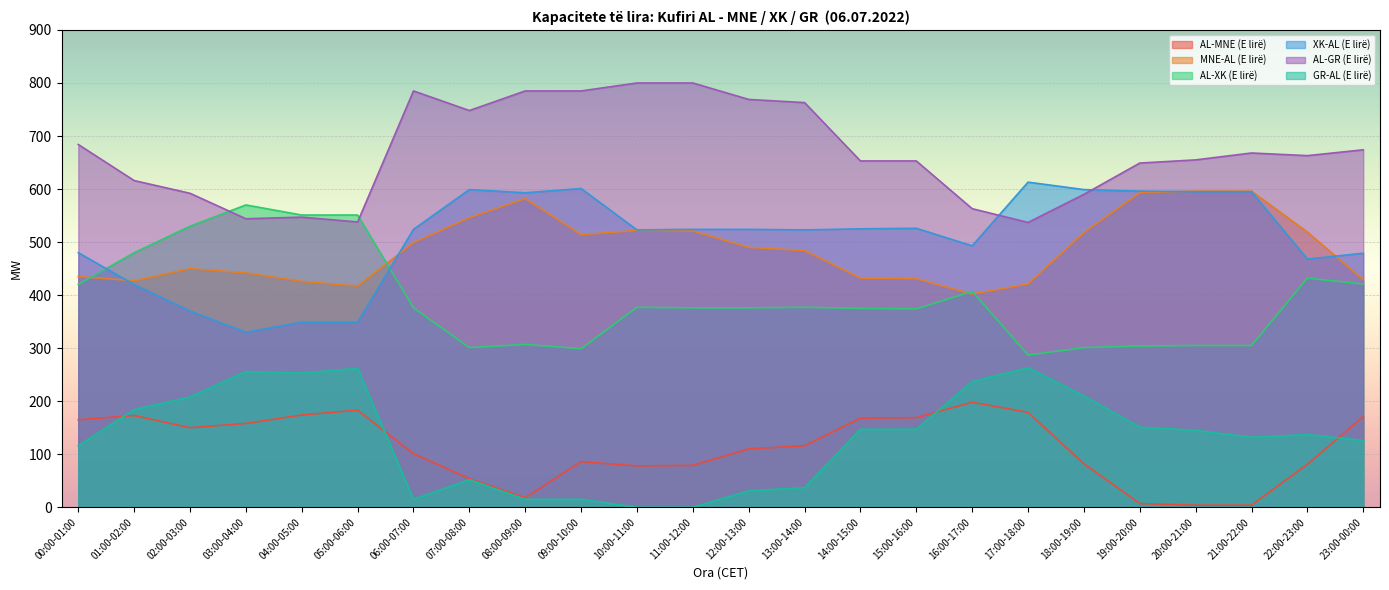

Between 18:00-19:00 and 20:00-21:00, which is larger?

18:00-19:00